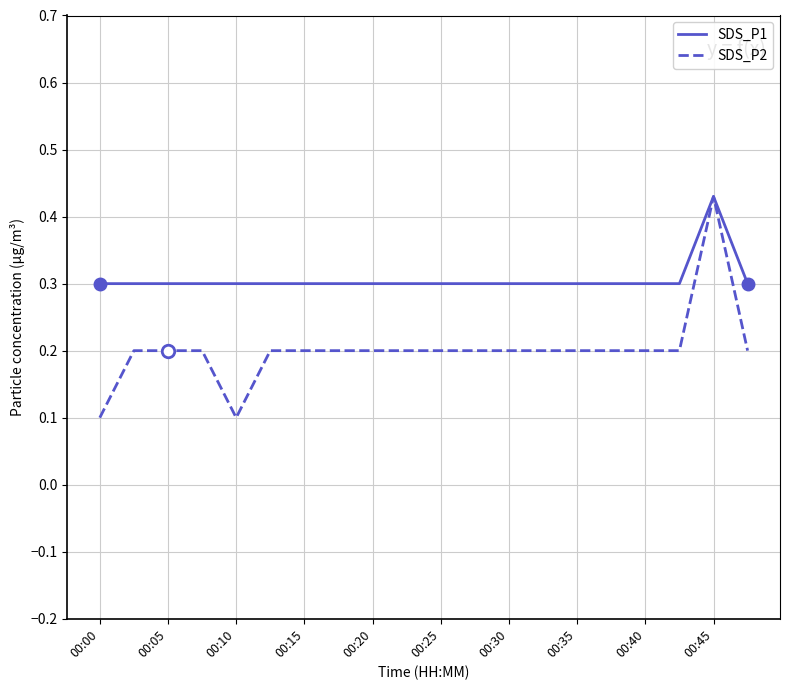

What is the minimum value for SDS_P1?

0.3